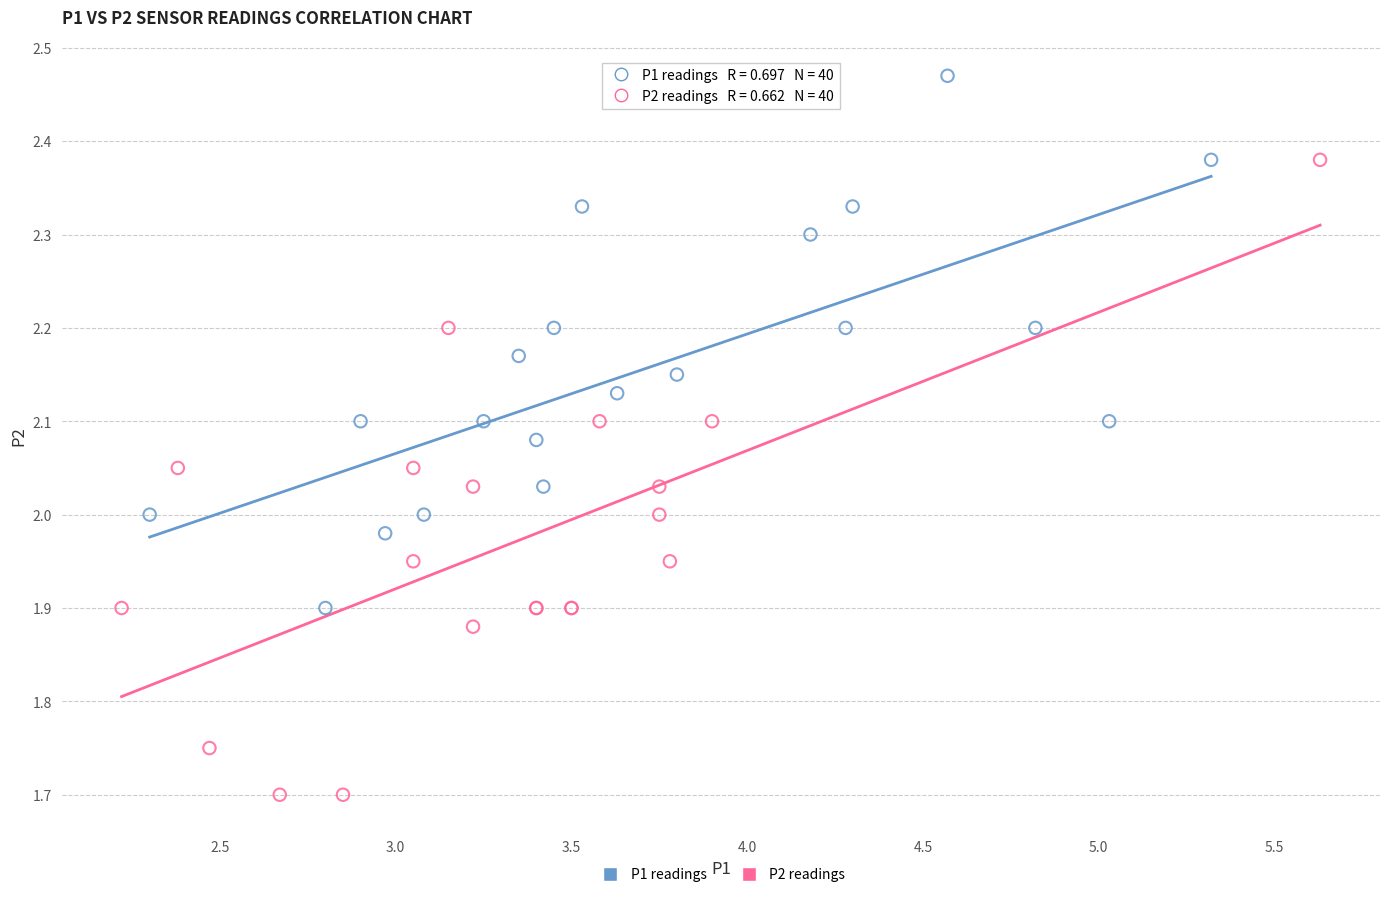

Which series contains the highest Y value?

P1 readings